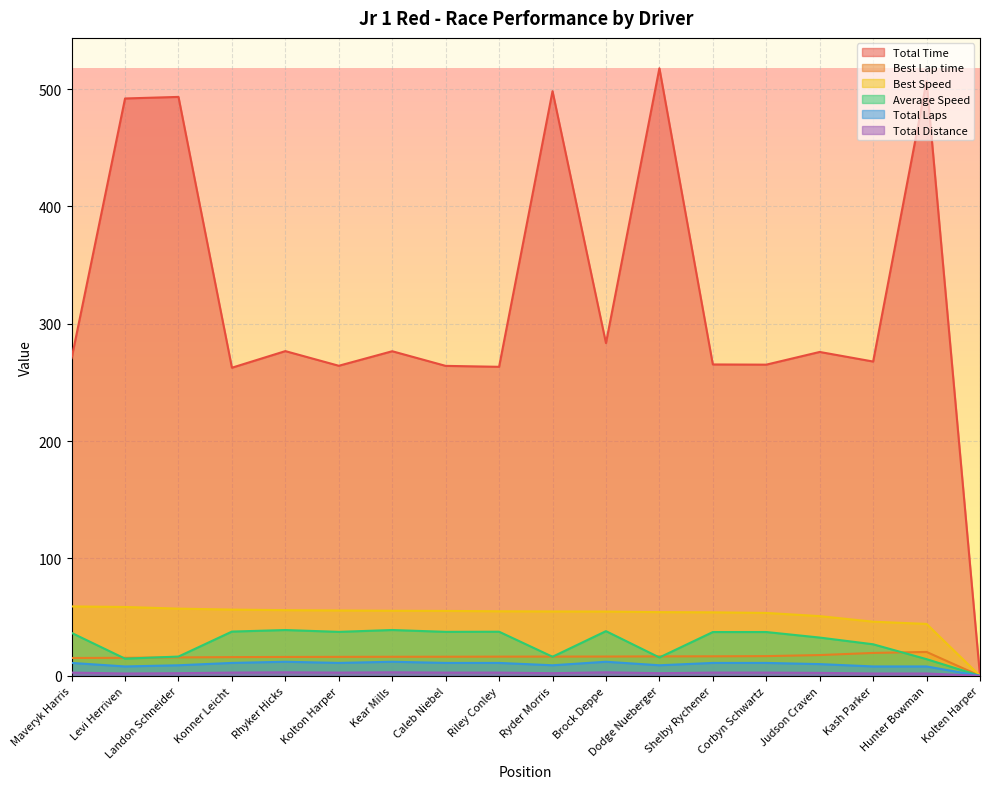

The value of Average Speed at Konner Leicht is 37.7. True or false?

True